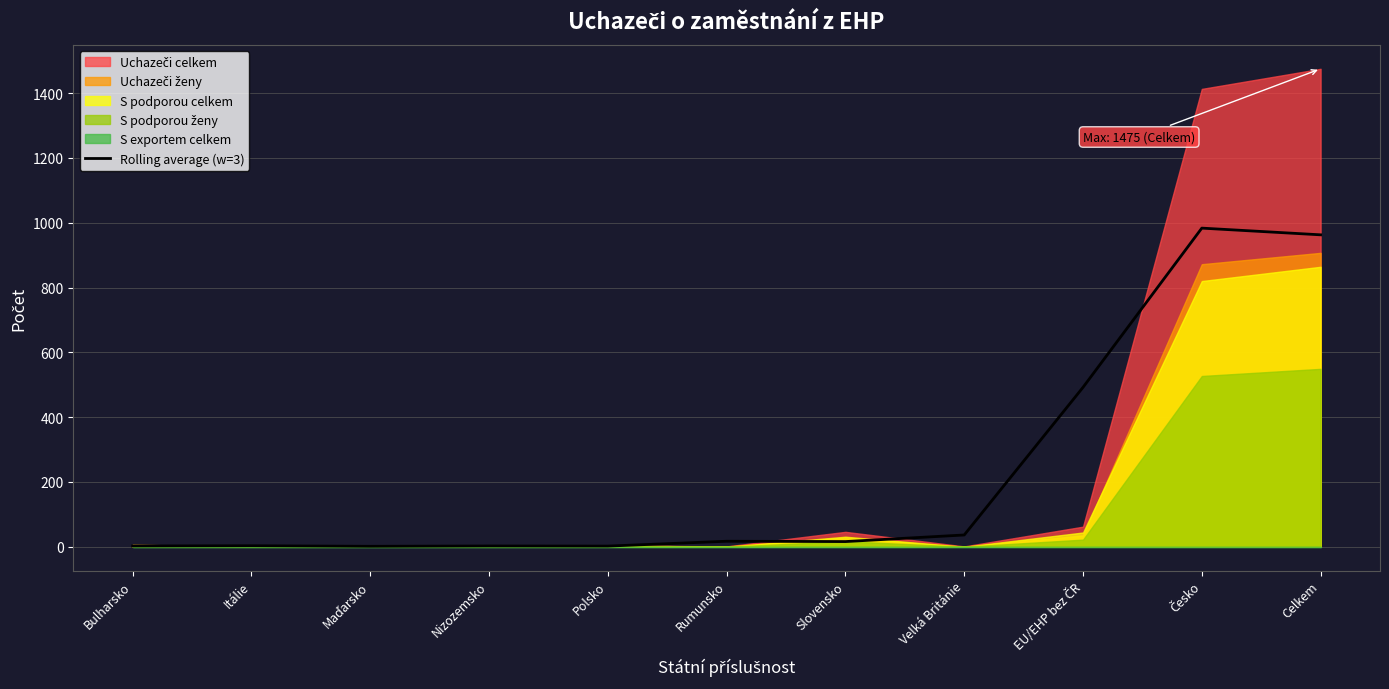

Is it true that the value at Itálie is 3.0?

True